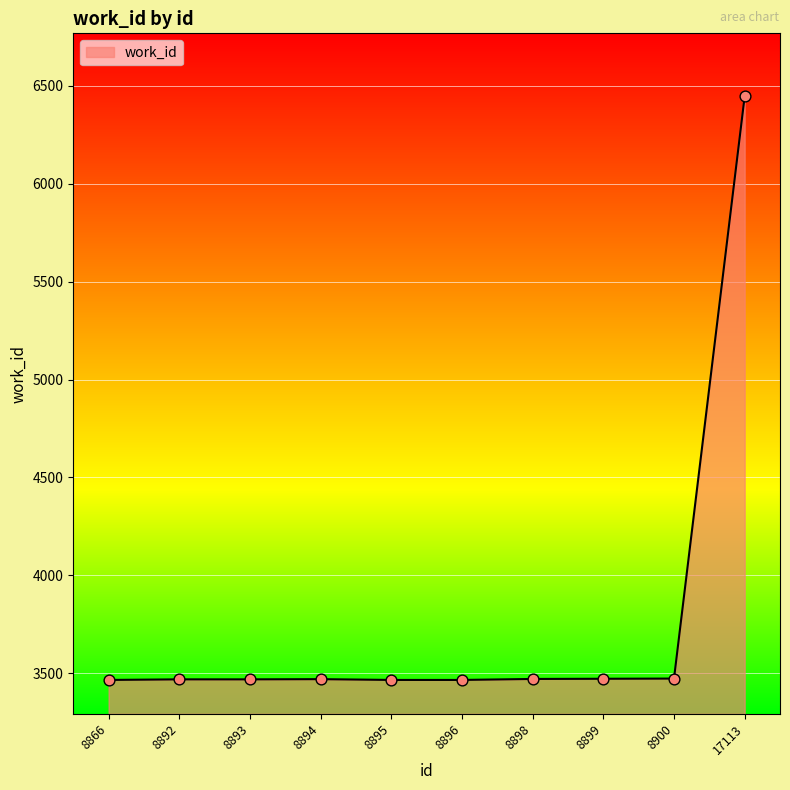

What is the change in value from 8866 to 8892?

+3